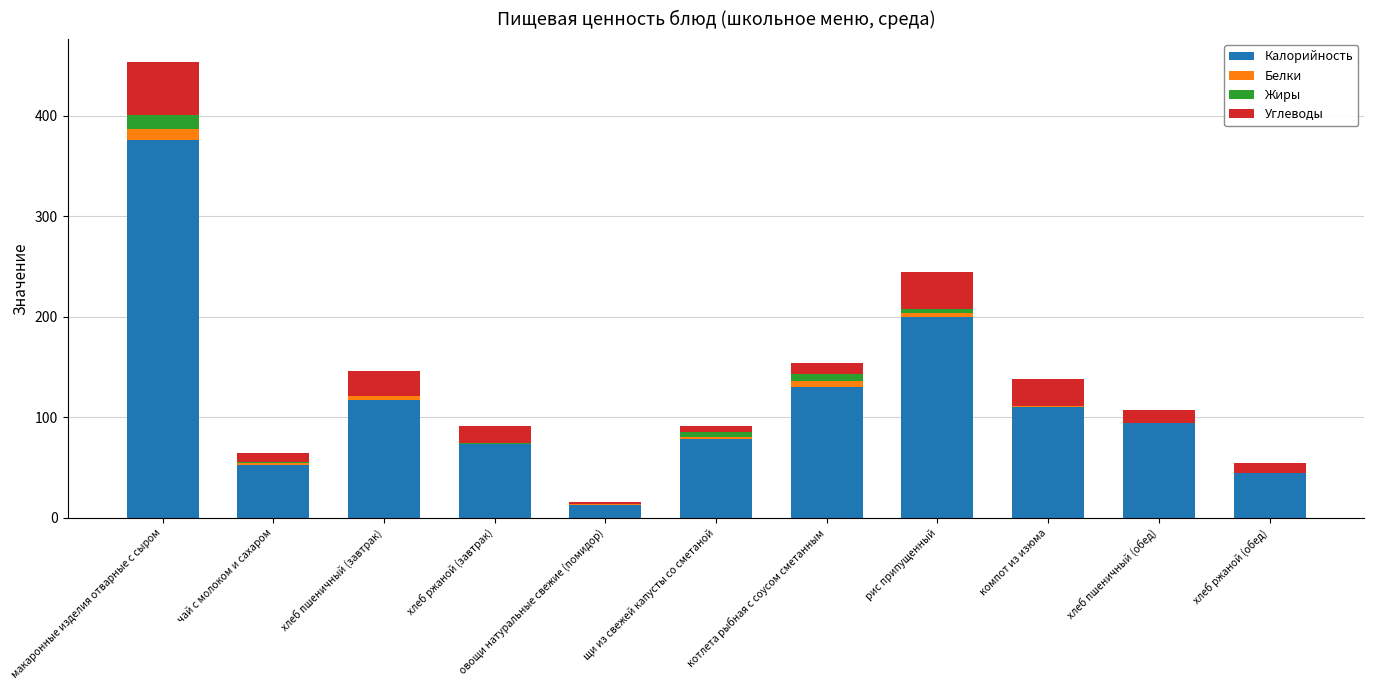

At which category is the sum across all series the highest?

макаронные изделия отварные с сыром